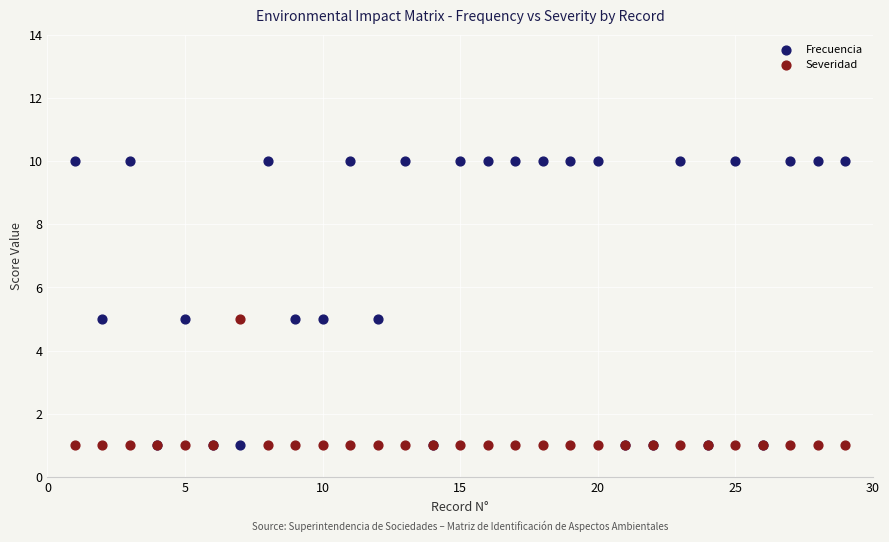

What are all the series names shown in the legend?

Frecuencia, Severidad